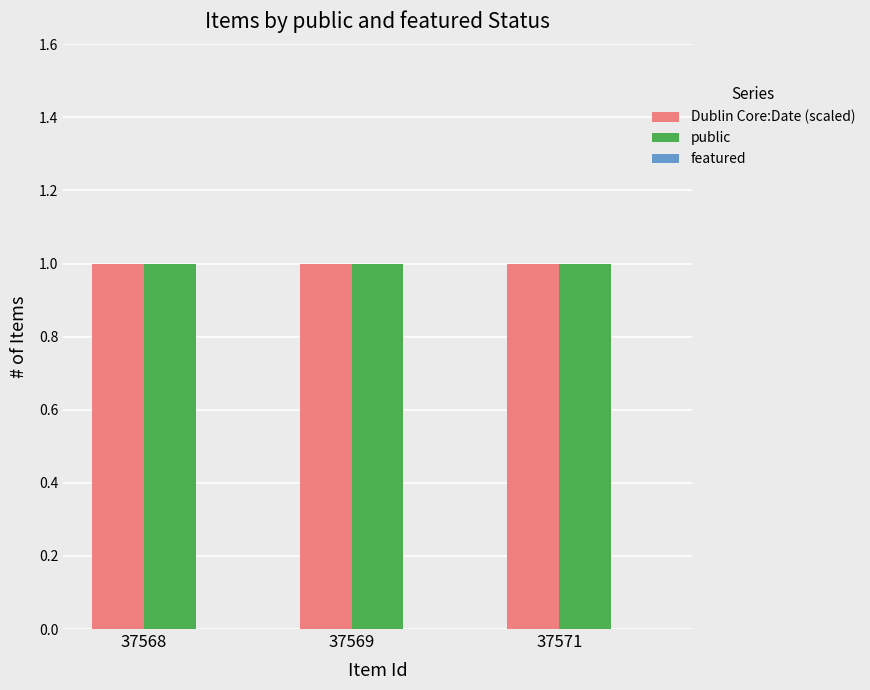

The value of Dublin Core:Date (scaled) at 37571 is 0. True or false?

False